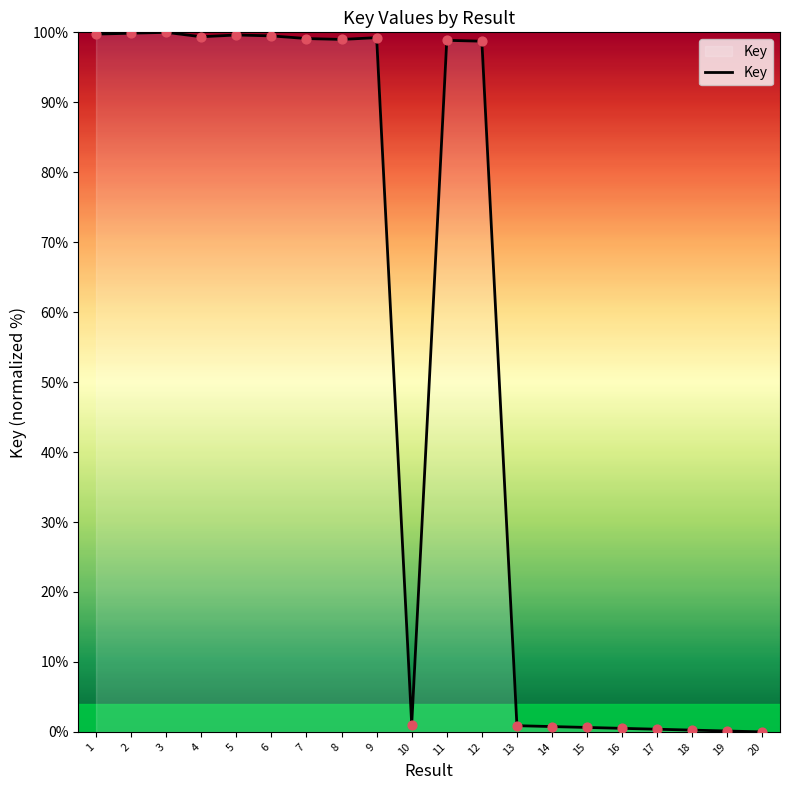

What is the change in value from 8 to 14?

-98.2